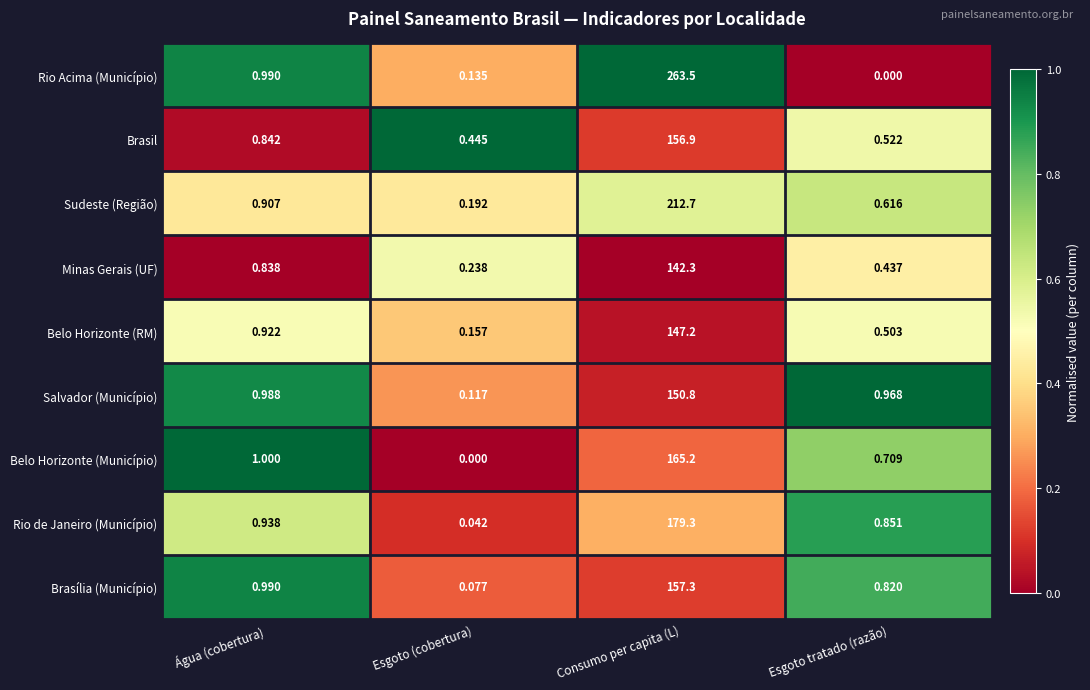

What is the total value across all series at Consumo per capita (L)?

1575.2